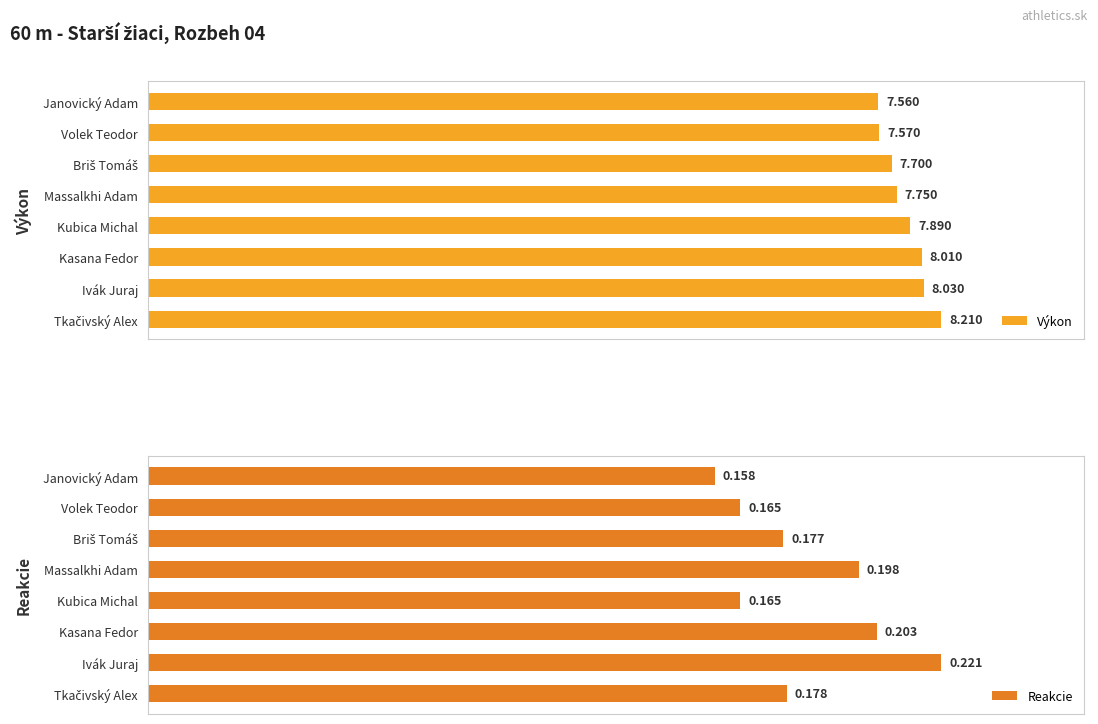

Which category has the highest value in the Reakcie series?

Ivák Juraj